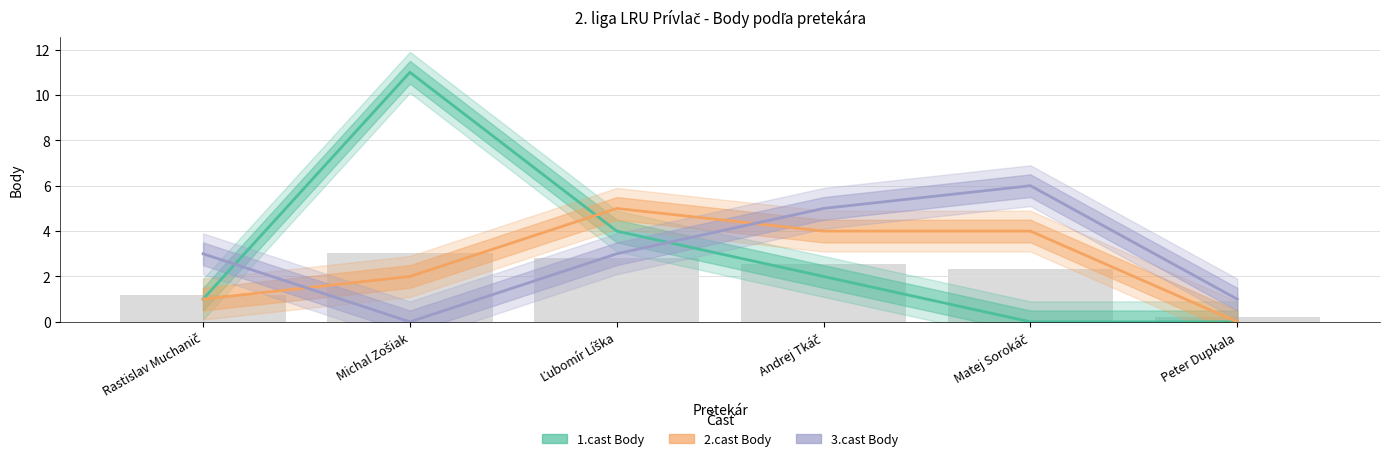

What is the label of the 2nd bar from the right?

Matej Sorokáč